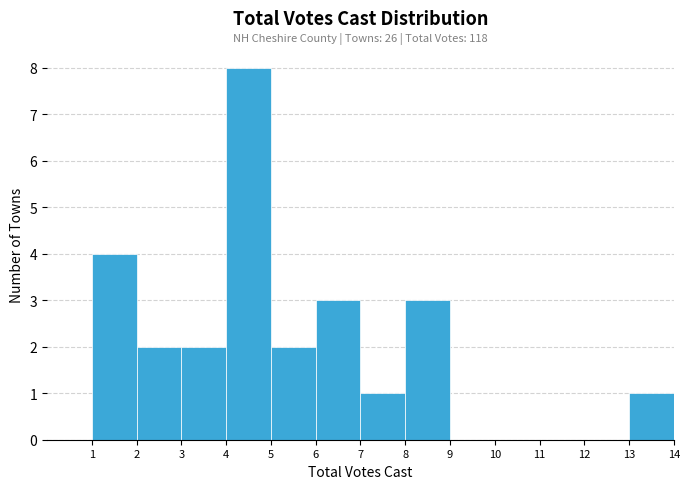

Which range on the x-axis has the tallest bar?

4 to 5